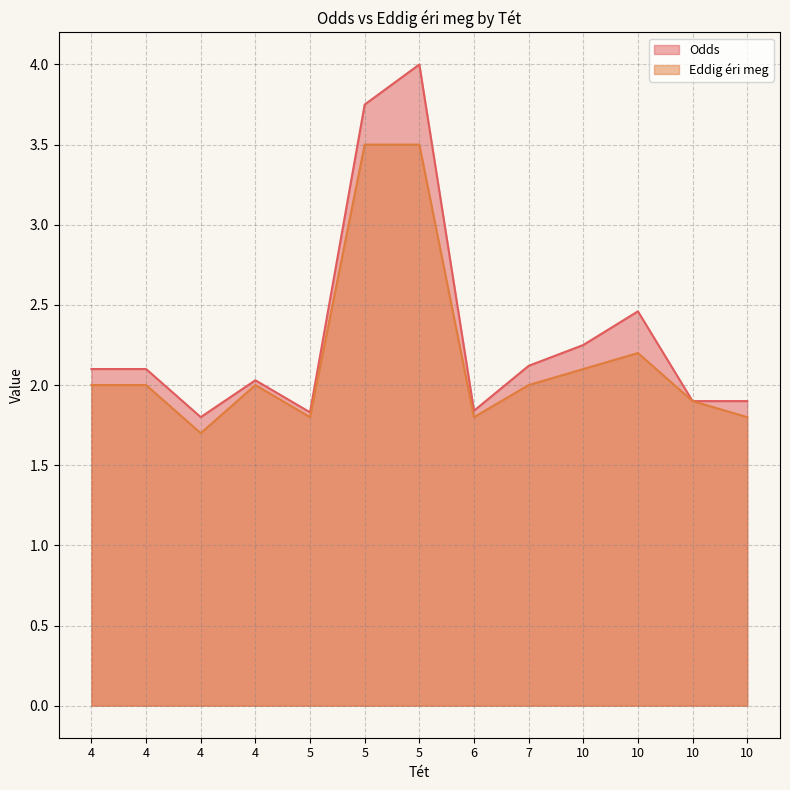

What is the total value across all series at 10?

3.7